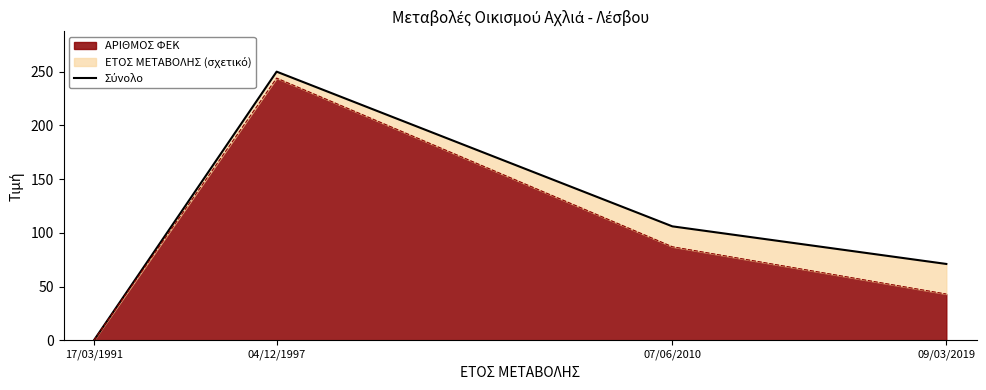

List the labels in order of value, smallest first.

17/03/1991, 09/03/2019, 07/06/2010, 04/12/1997